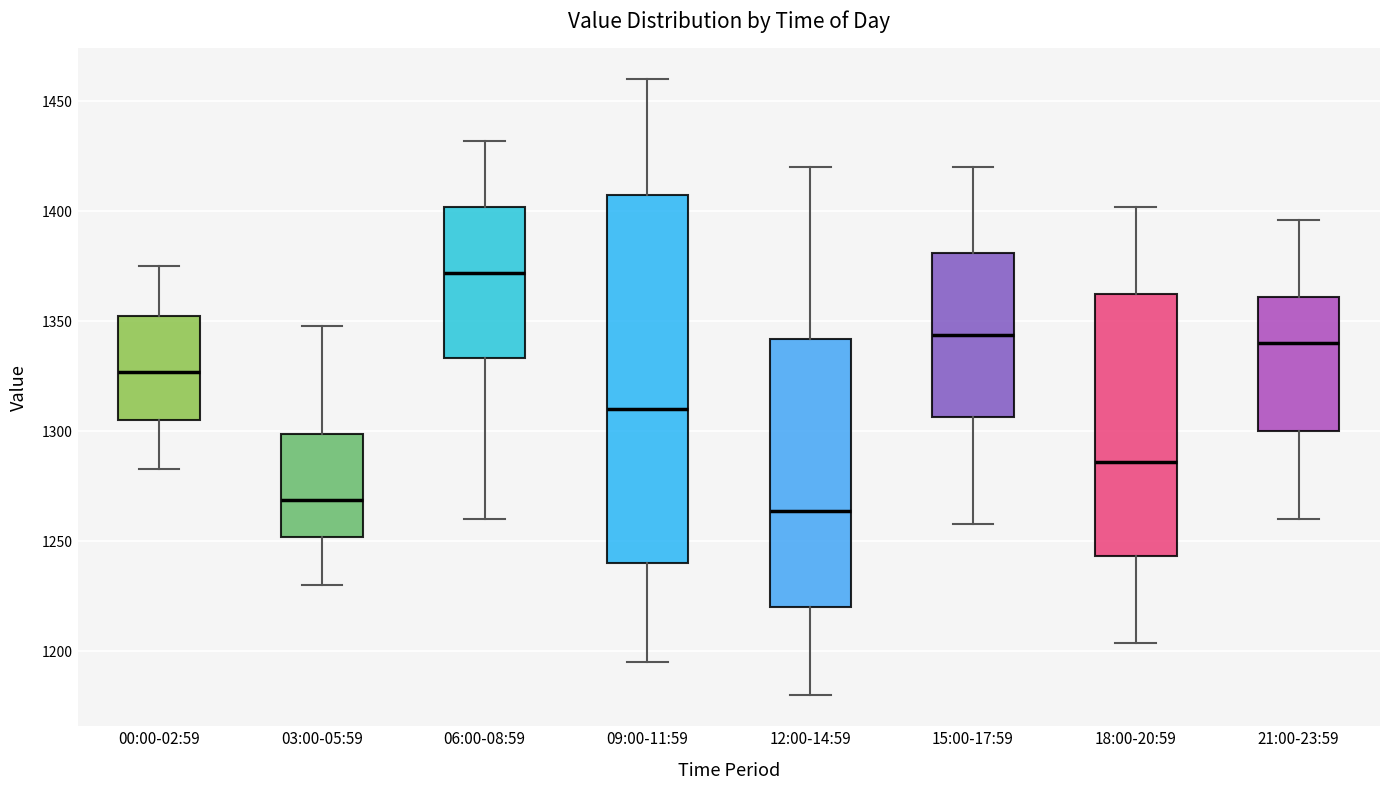

Where is the lower edge of the box for 18:00-20:59 on the y-axis? The values are not printed on the chart, so give them approximately, as read against the axis.

1245